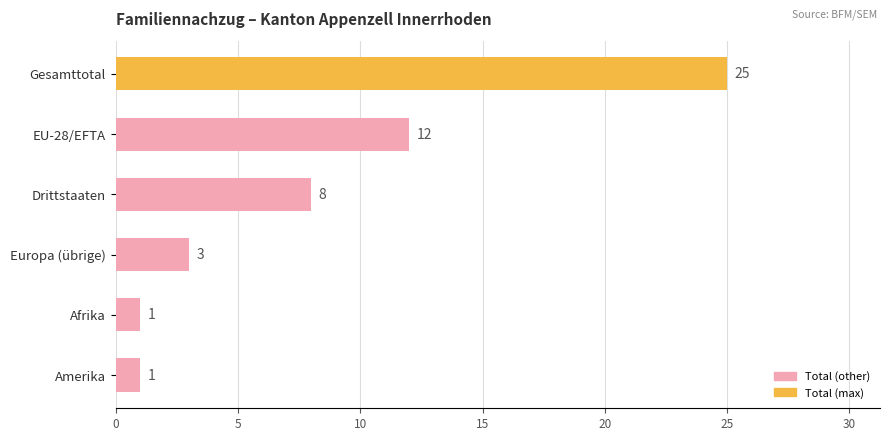

Which has a higher value, Gesamttotal or Europa (übrige)?

Gesamttotal